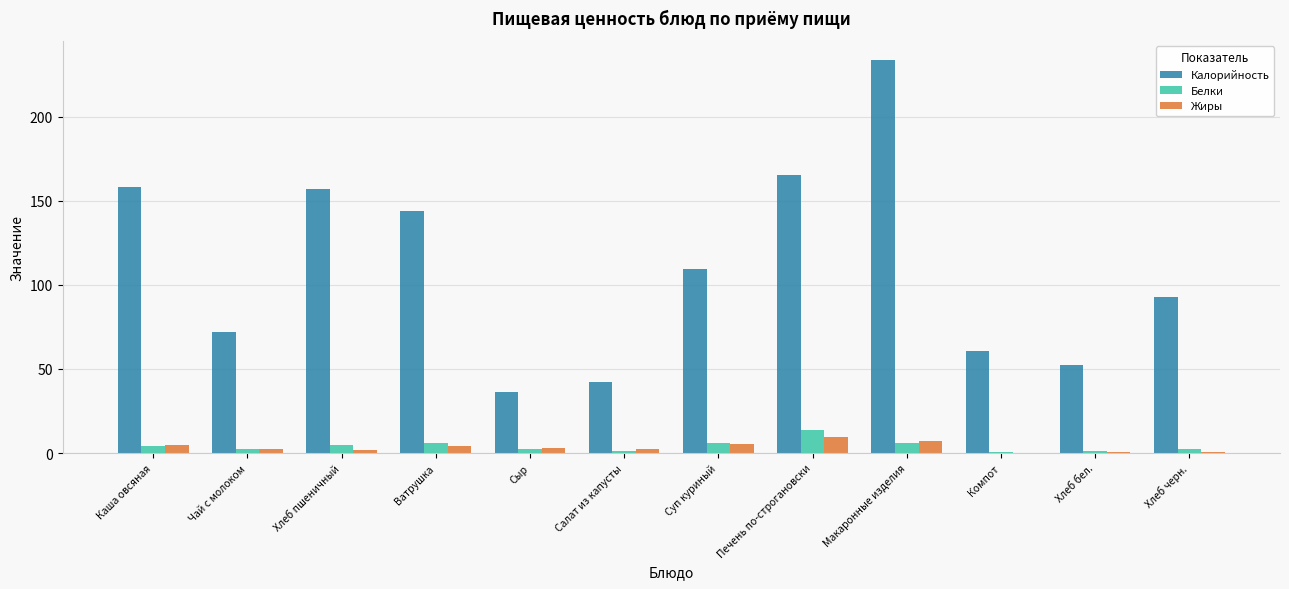

What is the spread (max minus min) of values at Каша овсяная?

154.1